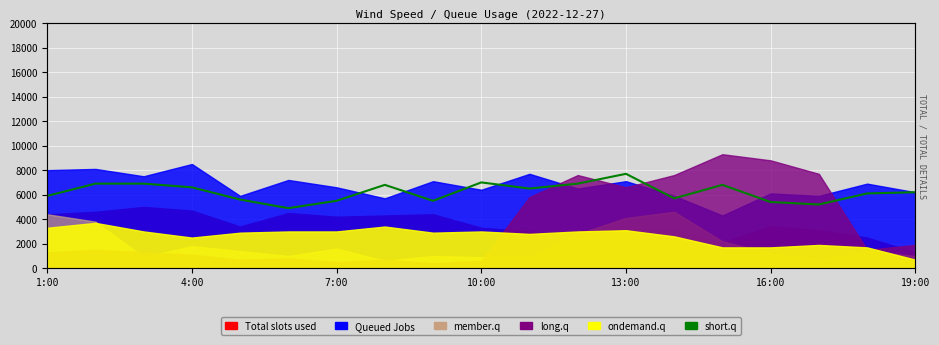

Read the value at 16:00.

4900